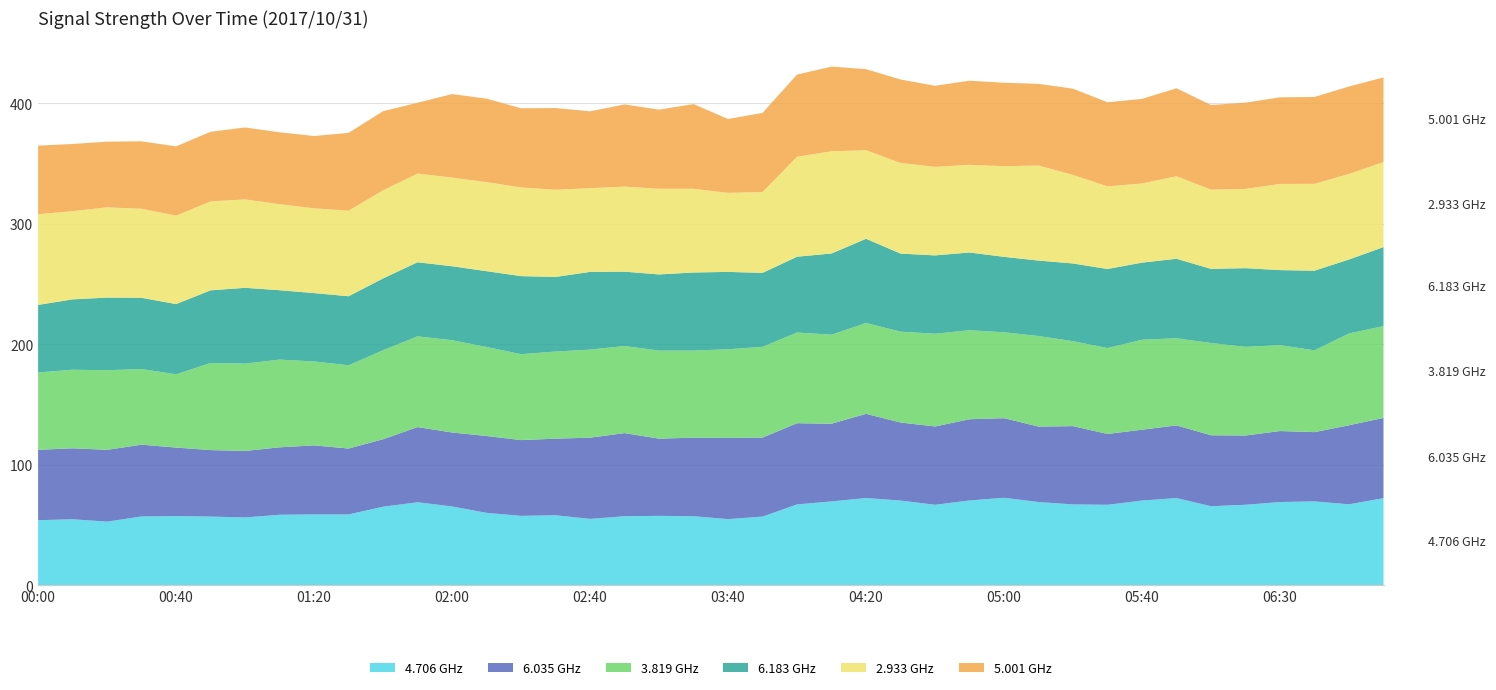

Reading right to left, extract all data points from this chart.

4.706: 07:10=72.4	07:00=67.3	06:40=69.7	06:30=69.2	06:20=66.9	06:10=65.7	06:00=72.5	05:40=70.4	05:30=66.9	05:20=67.2	05:10=69.2	05:00=72.7	04:50=70.5	04:40=66.9	04:30=70.4	04:20=72.5	04:10=69.7	04:00=67.2	03:50=57.1	03:40=55.0	03:10=57.4	03:00=57.7	02:50=57.4	02:40=55.2	02:30=58.2	02:20=57.7	02:10=60.2	02:00=65.5	01:50=69.0	01:40=65.3	01:30=58.9	01:20=58.9	01:10=58.6	01:00=56.4	00:50=57.1	00:40=57.5	00:30=57.2	00:20=52.9	00:10=54.9	00:00=54.1
6.035: 07:10=66.6	07:00=65.6	06:40=57.5	06:30=58.9	06:20=57.5	06:10=58.9	06:00=60.3	05:40=58.8	05:30=58.8	05:20=65.0	05:10=62.6	05:00=66.1	04:50=67.4	04:40=65.0	04:30=64.8	04:20=69.9	04:10=64.5	04:00=67.4	03:50=65.6	03:40=67.4	03:10=65.2	03:00=64.1	02:50=69.0	02:40=67.4	02:30=63.6	02:20=62.9	02:10=63.8	02:00=61.4	01:50=62.4	01:40=56.0	01:30=54.7	01:20=57.3	01:10=56.0	01:00=55.2	00:50=55.2	00:40=56.9	00:30=59.6	00:20=59.6	00:10=58.9	00:00=58.4
3.819: 07:10=76.2	07:00=76.2	06:40=67.9	06:30=71.3	06:20=73.6	06:10=76.6	06:00=72.3	05:40=74.7	05:30=71.3	05:20=70.5	05:10=75.2	05:00=71.3	04:50=73.9	04:40=77.0	04:30=75.4	04:20=75.4	04:10=73.9	04:00=75.3	03:50=75.3	03:40=73.6	03:10=72.3	03:00=73.1	02:50=72.3	02:40=73.1	02:30=72.3	02:20=71.3	02:10=73.9	02:00=76.6	01:50=75.3	01:40=73.9	01:30=69.1	01:20=69.7	01:10=72.8	01:00=72.5	00:50=72.3	00:40=60.8	00:30=62.8	00:20=66.1	00:10=65.2	00:00=64.2
6.183: 07:10=65.6	07:00=61.4	06:40=66.1	06:30=62.3	06:20=65.3	06:10=61.5	06:00=66.0	05:40=64.0	05:30=65.6	05:20=64.5	05:10=62.6	05:00=62.6	04:50=64.5	04:40=65.0	04:30=64.8	04:20=69.9	04:10=67.4	04:00=62.9	03:50=61.4	03:40=64.2	03:10=64.8	03:00=63.2	02:50=61.7	02:40=64.5	02:30=61.9	02:20=64.8	02:10=62.9	02:00=61.4	01:50=61.5	01:40=59.6	01:30=57.3	01:20=56.7	01:10=57.6	01:00=62.9	00:50=60.3	00:40=58.3	00:30=59.1	00:20=60.3	00:10=58.4	00:00=56.1
2.933: 07:10=70.6	07:00=71.0	06:40=72.1	06:30=71.5	06:20=65.8	06:10=65.8	06:00=68.5	05:40=65.7	05:30=68.6	05:20=73.5	05:10=78.9	05:00=75.2	04:50=72.8	04:40=73.5	04:30=75.2	04:20=73.5	04:10=84.8	04:00=83.0	03:50=67.1	03:40=65.6	03:10=69.5	03:00=71.1	02:50=70.6	02:40=69.5	02:30=72.4	02:20=73.6	02:10=73.9	02:00=73.6	01:50=73.6	01:40=73.1	01:30=71.0	01:20=70.4	01:10=71.4	01:00=73.4	00:50=73.8	00:40=73.4	00:30=73.9	00:20=74.9	00:10=73.2	00:00=75.3
5.001: 07:10=70.2	07:00=72.6	06:40=72.1	06:30=71.9	06:20=71.6	06:10=70.2	06:00=73.0	05:40=70.2	05:30=69.8	05:20=71.6	05:10=67.8	05:00=69.3	04:50=69.8	04:40=67.3	04:30=69.3	04:20=67.3	04:10=70.3	04:00=68.2	03:50=65.7	03:40=61.3	03:10=70.3	03:00=65.7	02:50=68.2	02:40=63.8	02:30=67.8	02:20=65.7	02:10=69.3	02:00=69.3	01:50=58.8	01:40=65.7	01:30=64.6	01:20=60.0	01:10=59.7	01:00=59.7	00:50=57.8	00:40=57.5	00:30=56.0	00:20=54.5	00:10=55.8	00:00=56.9